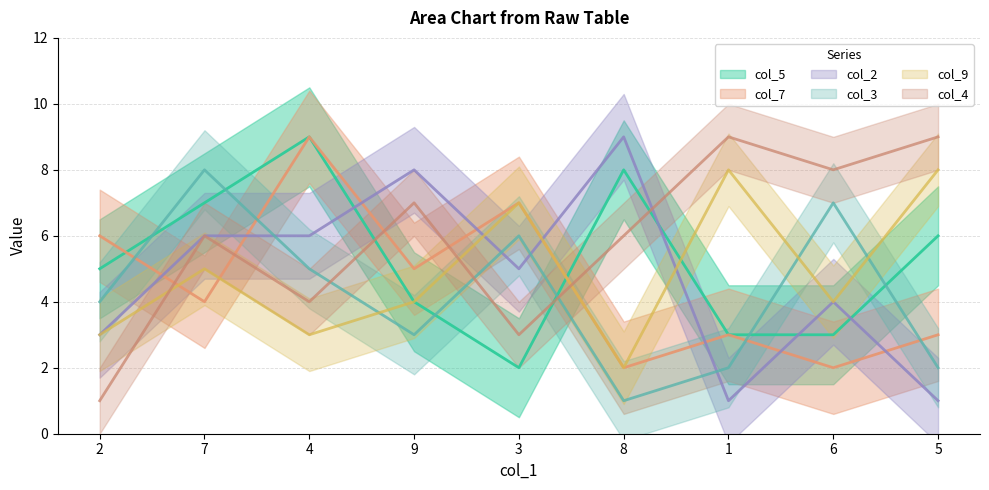

What is the sum of the col_7 values at 1 and 8?

5